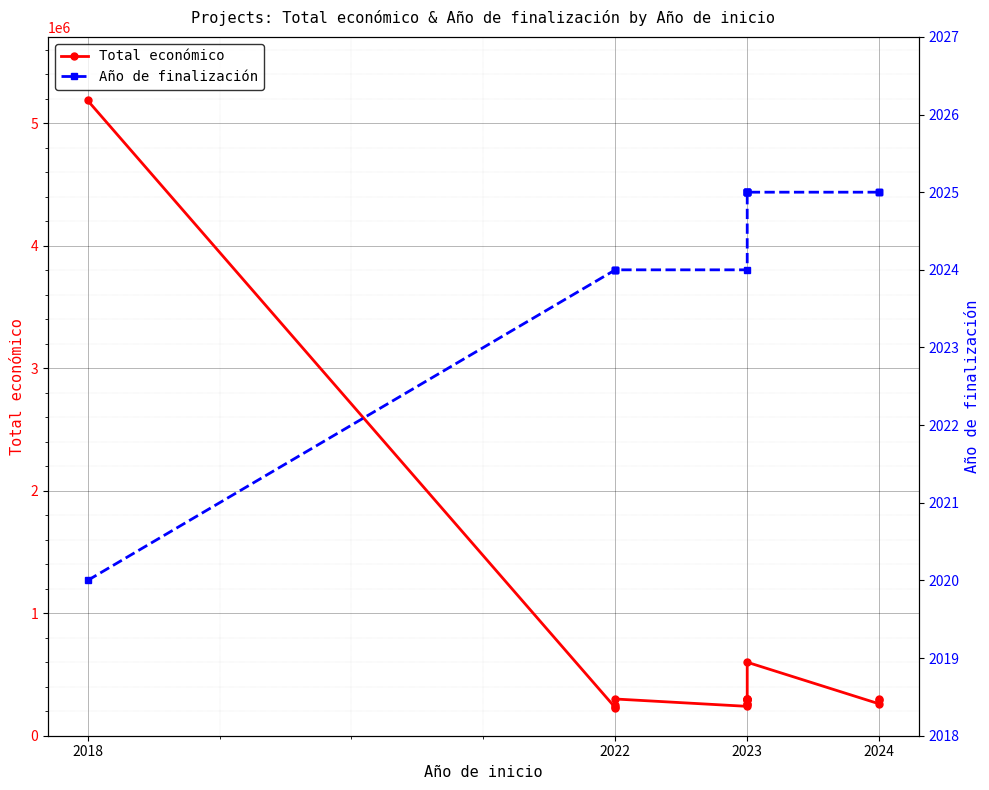

At which category does Total económico reach its first local valley?

2022